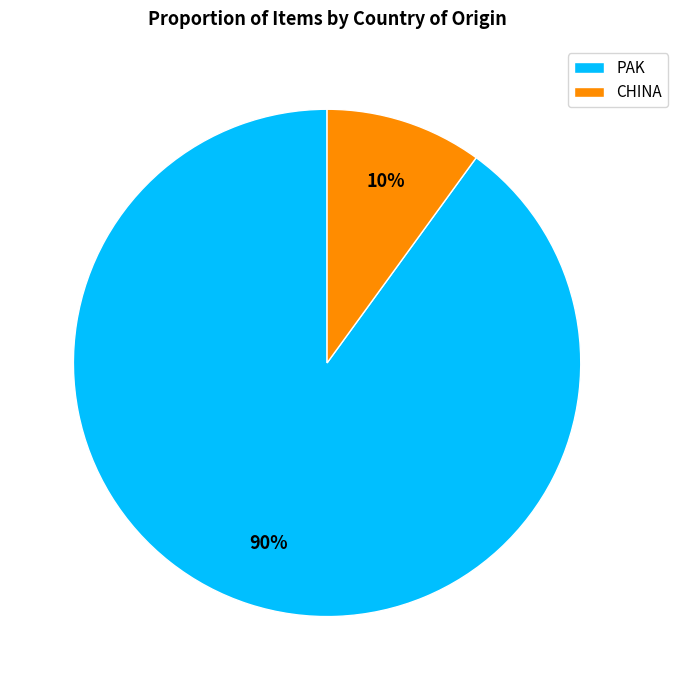

Which category has the smallest portion of the pie?

CHINA